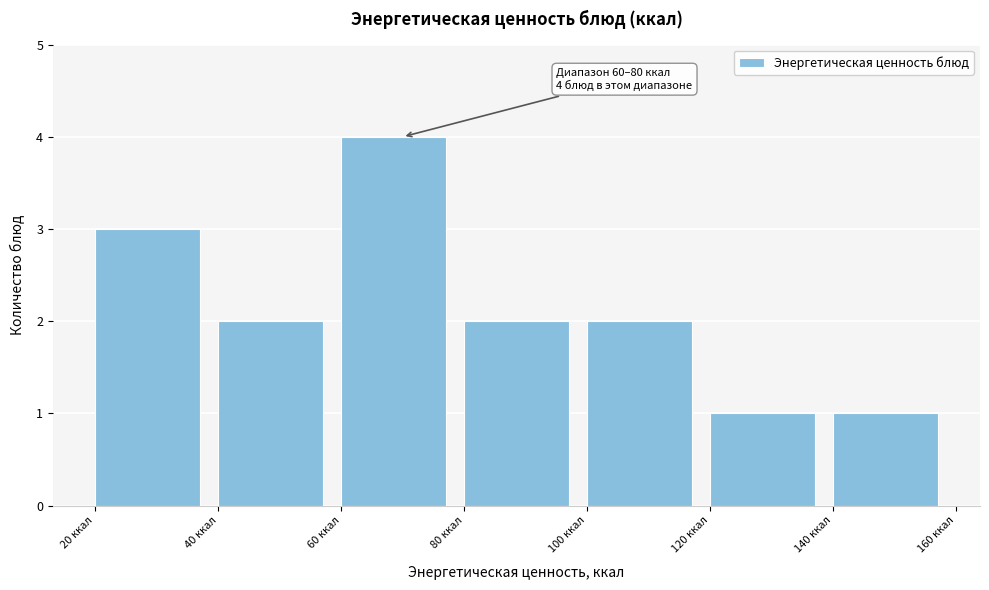

Over which range of the x-axis is the bar tallest?

60 to 80